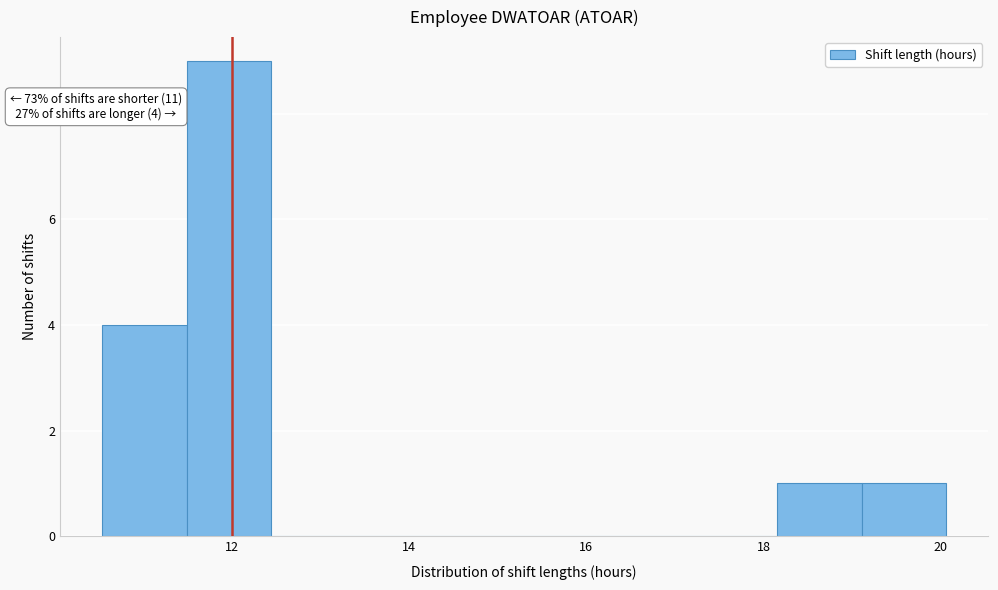

Over which range of the x-axis is the bar tallest?

11.4 to 12.4